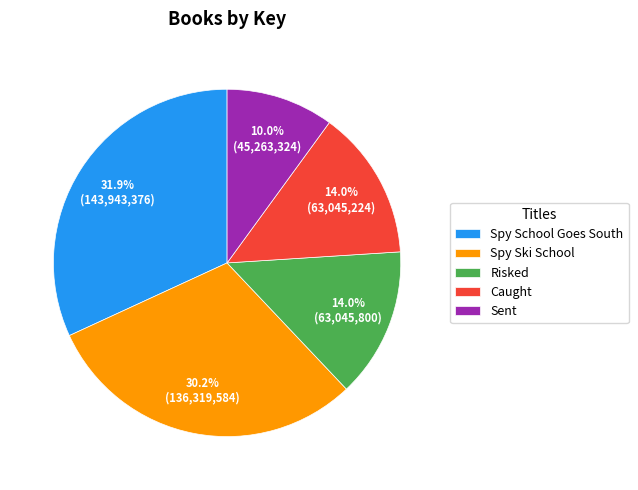

How many segments does this pie chart have?

5